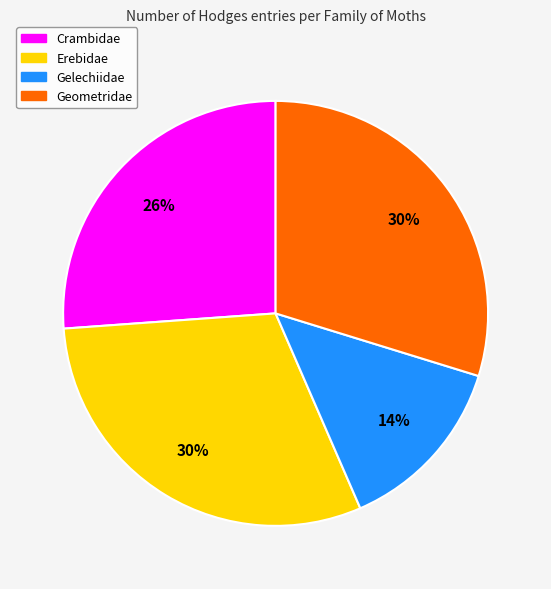

What is the smallest slice in the pie chart?

Gelechiidae